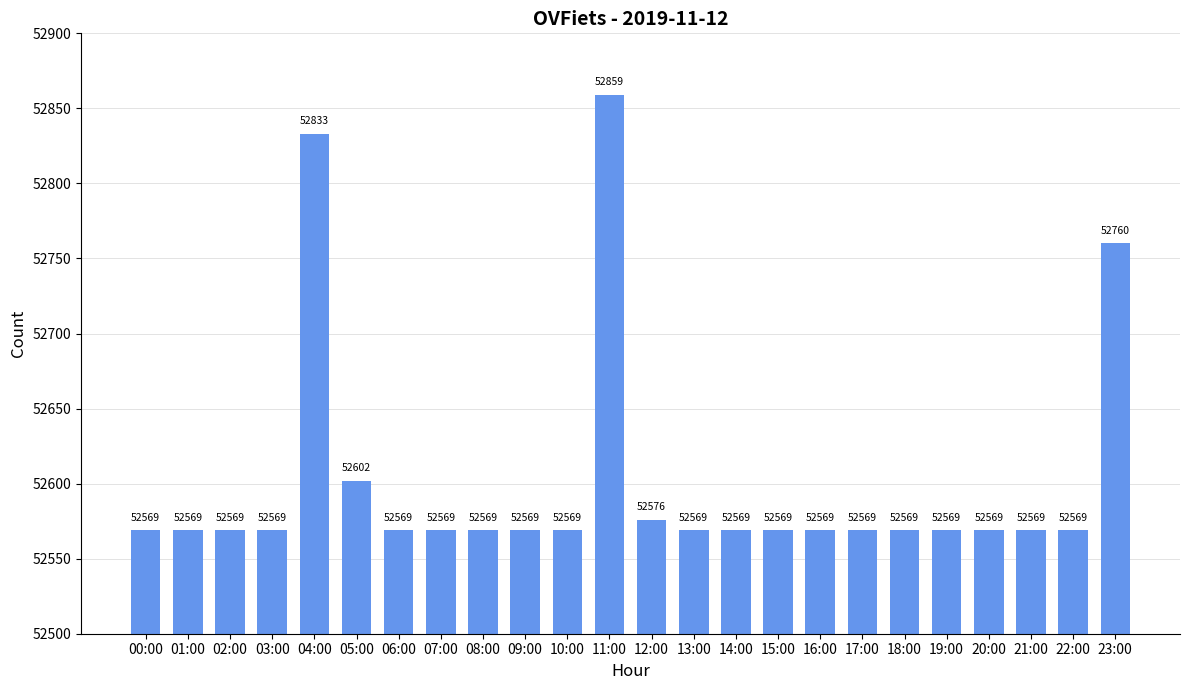

How many bars are there in total?

24